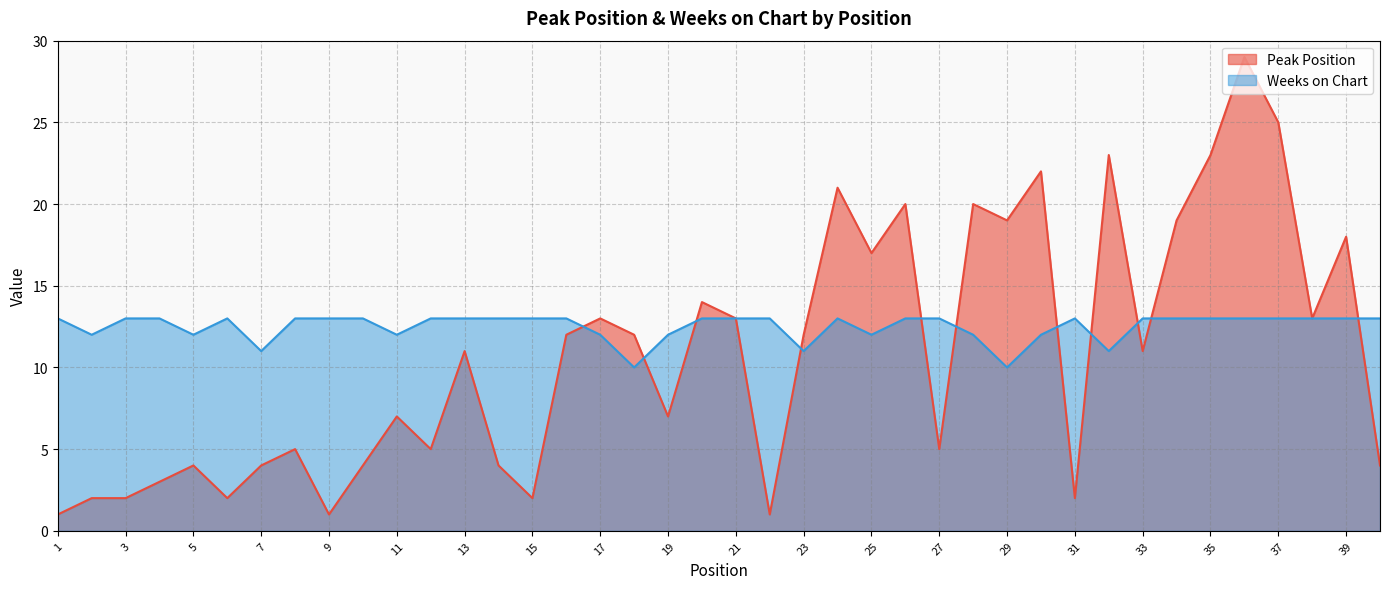

How many data points in Peak Position are less than 11?

19